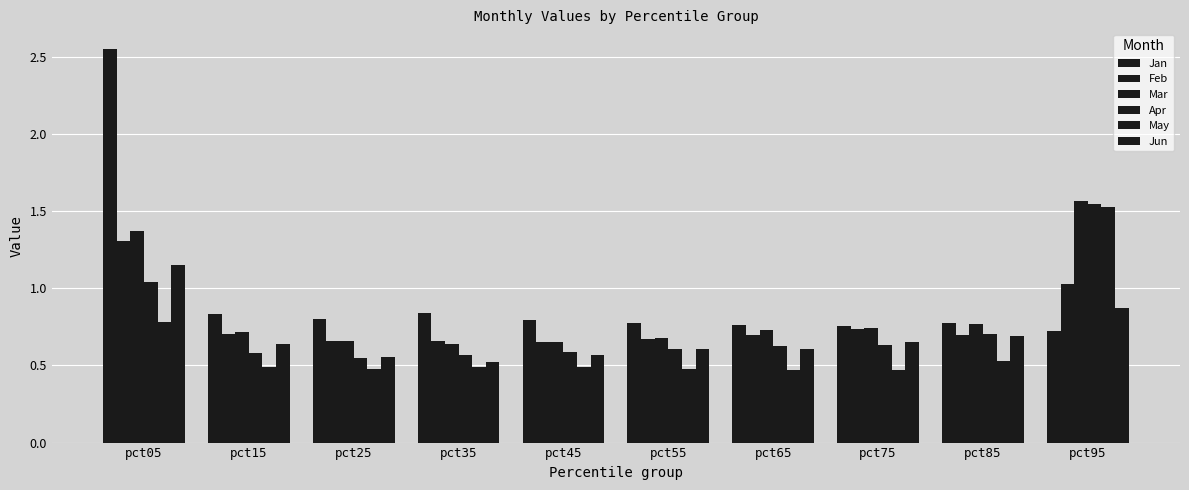

Is it true that Apr equals 0.1 at pct65?

False